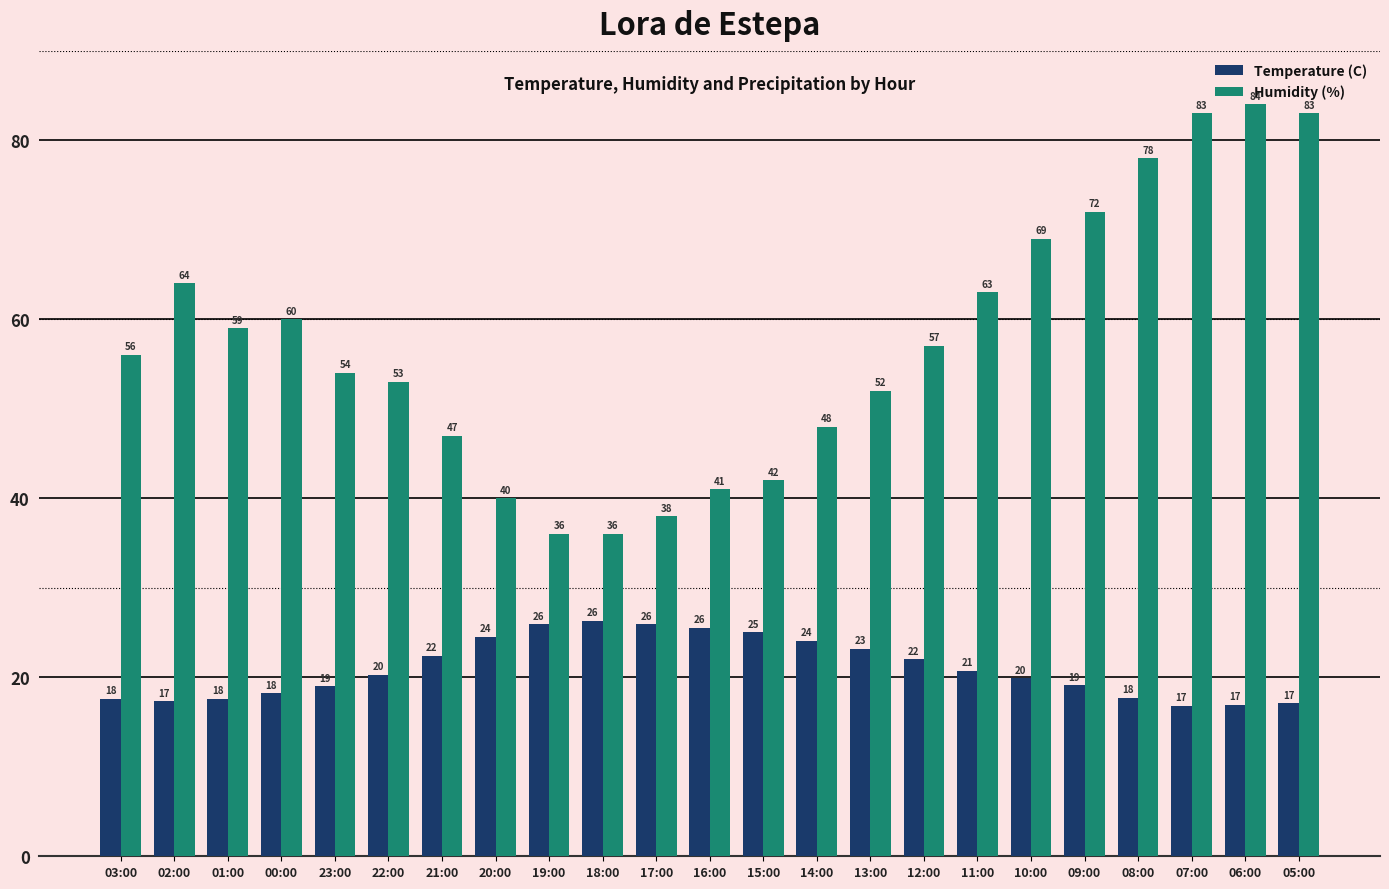

What is the highest value of the Humidity (%) series?

84.0